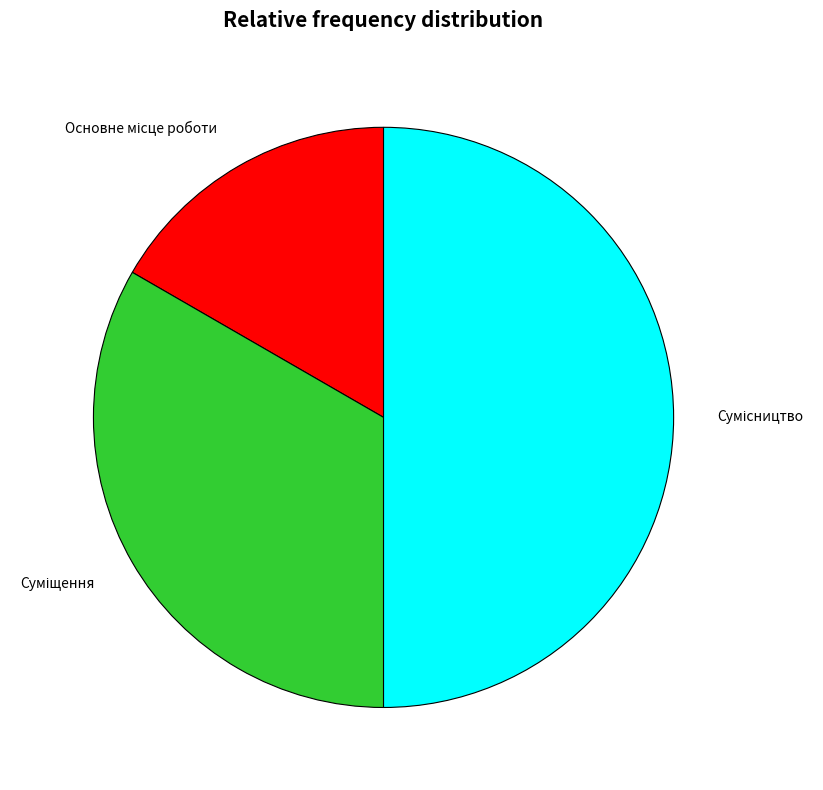

Count the number of slices in the pie.

3